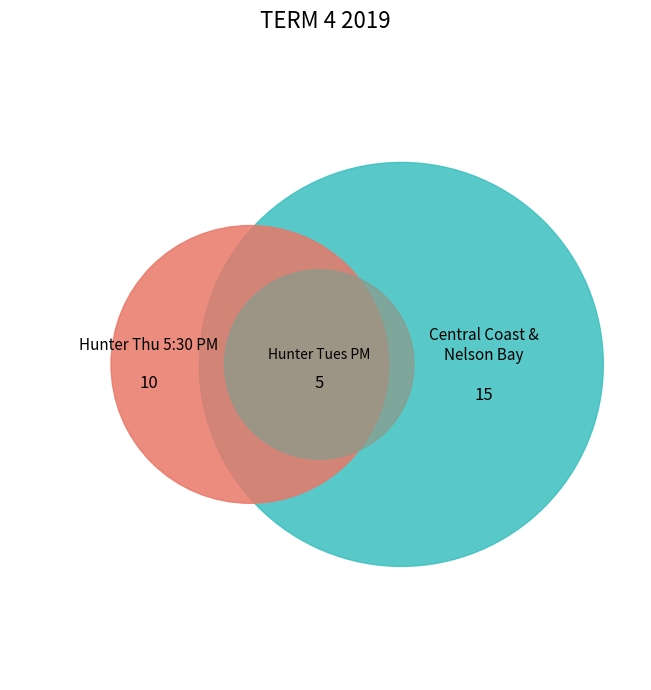

How many segments does this pie chart have?

4